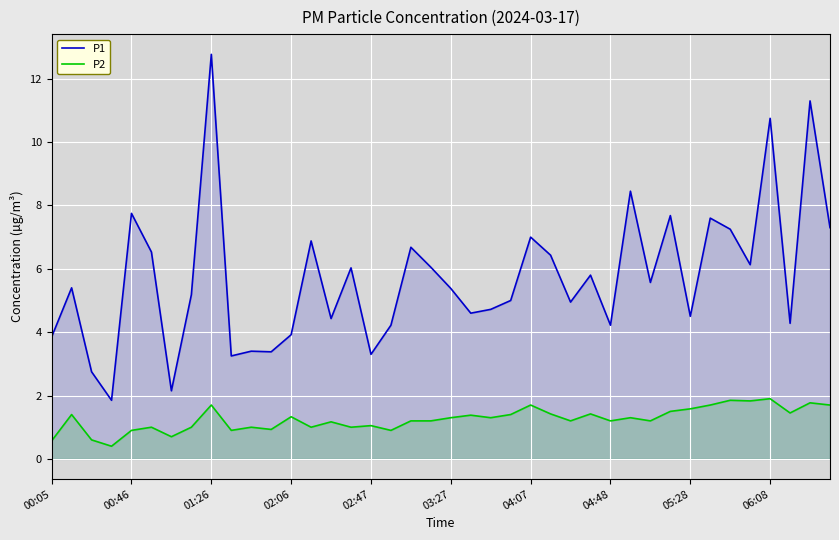

List the series in order of their overall mean, highest first.

P1, P2